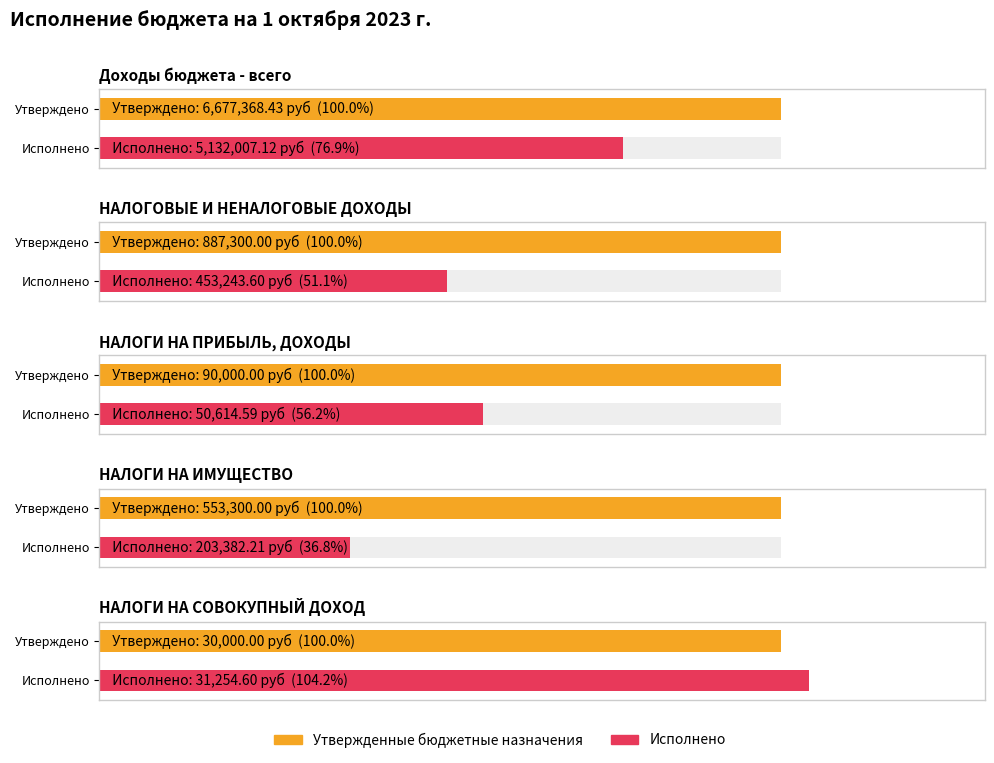

How many distinct data groups are displayed?

2